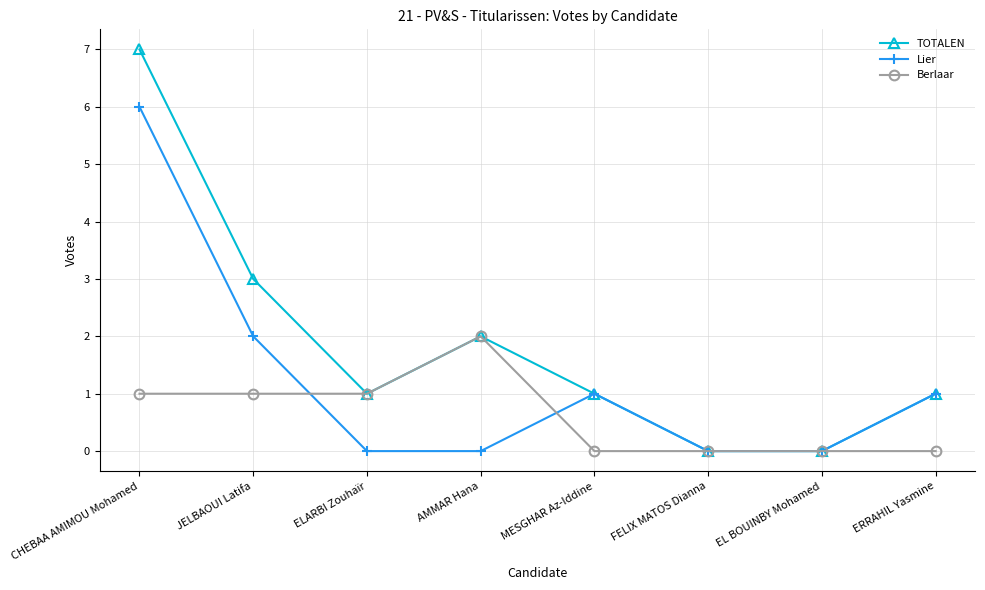

What are all the series names shown in the legend?

TOTALEN, Lier, Berlaar